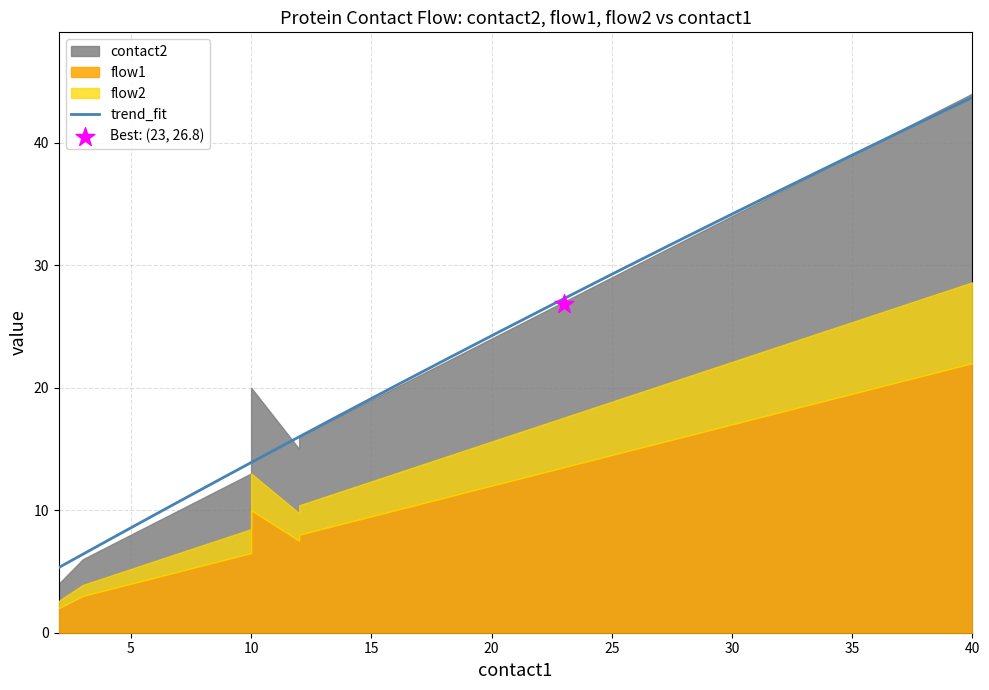

At how many categories does at least one series exceed 42?

2